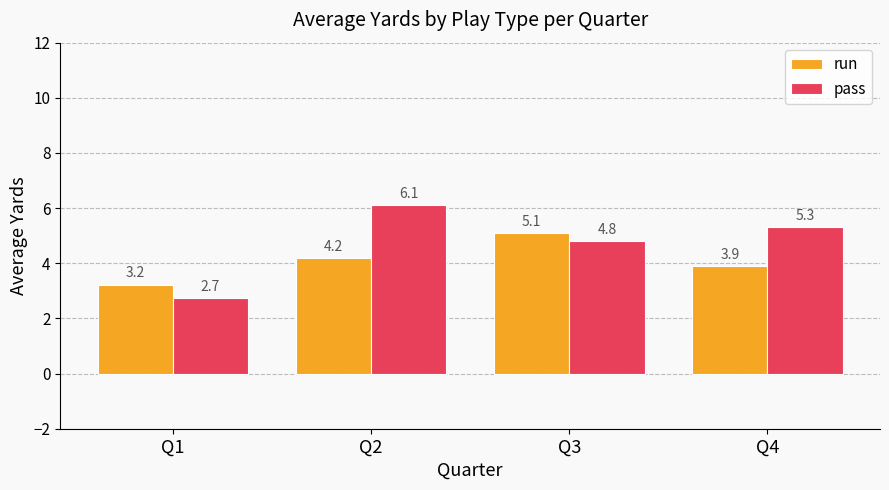

Which category has the highest value in the pass series?

Q2